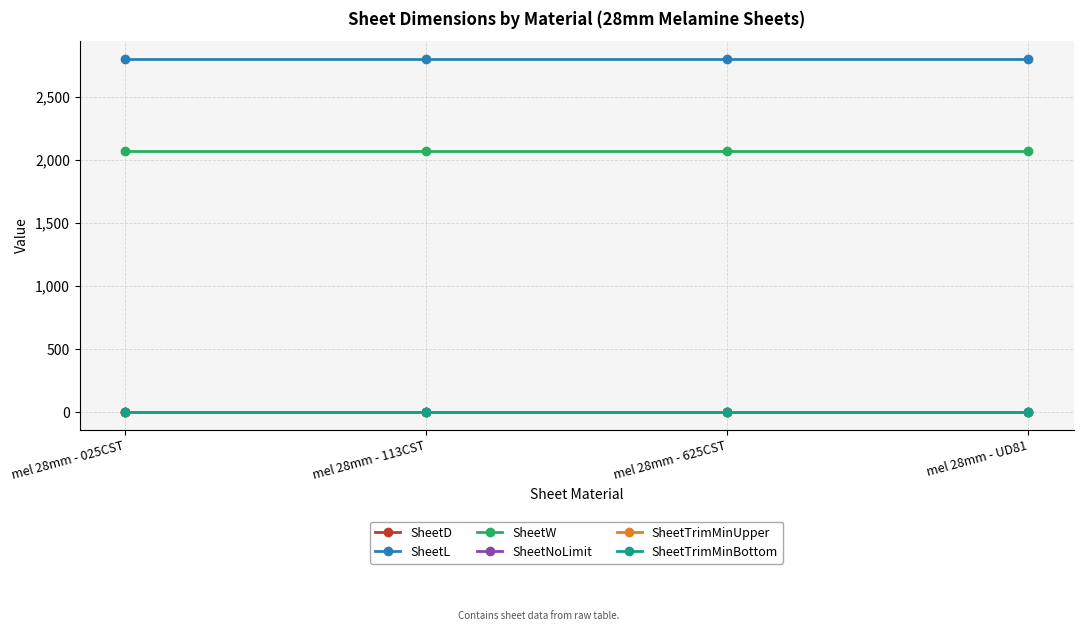

Rank the series at mel 28mm - 625CST from highest to lowest value.

SheetL, SheetW, SheetTrimMinUpper, SheetTrimMinBottom, SheetNoLimit, SheetD